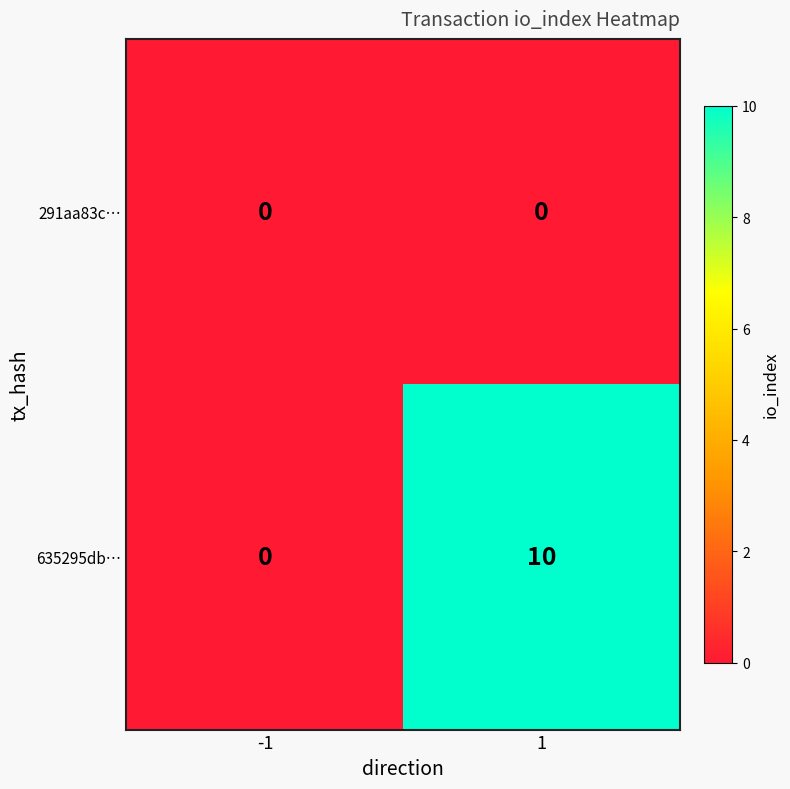

The 291aa83c… series shows 0 at -1. True or false?

True